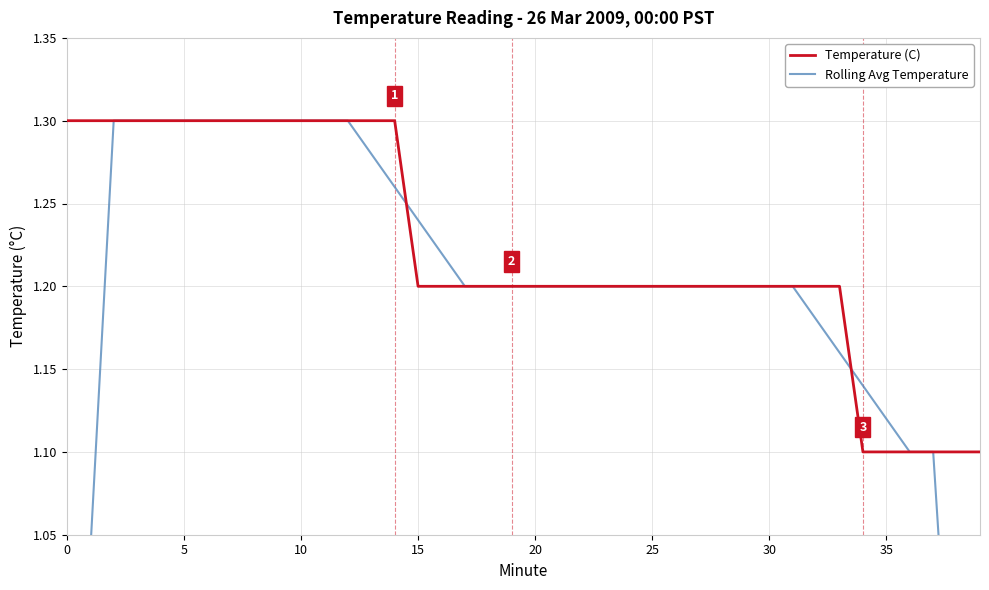

Count the number of data series in this chart.

2